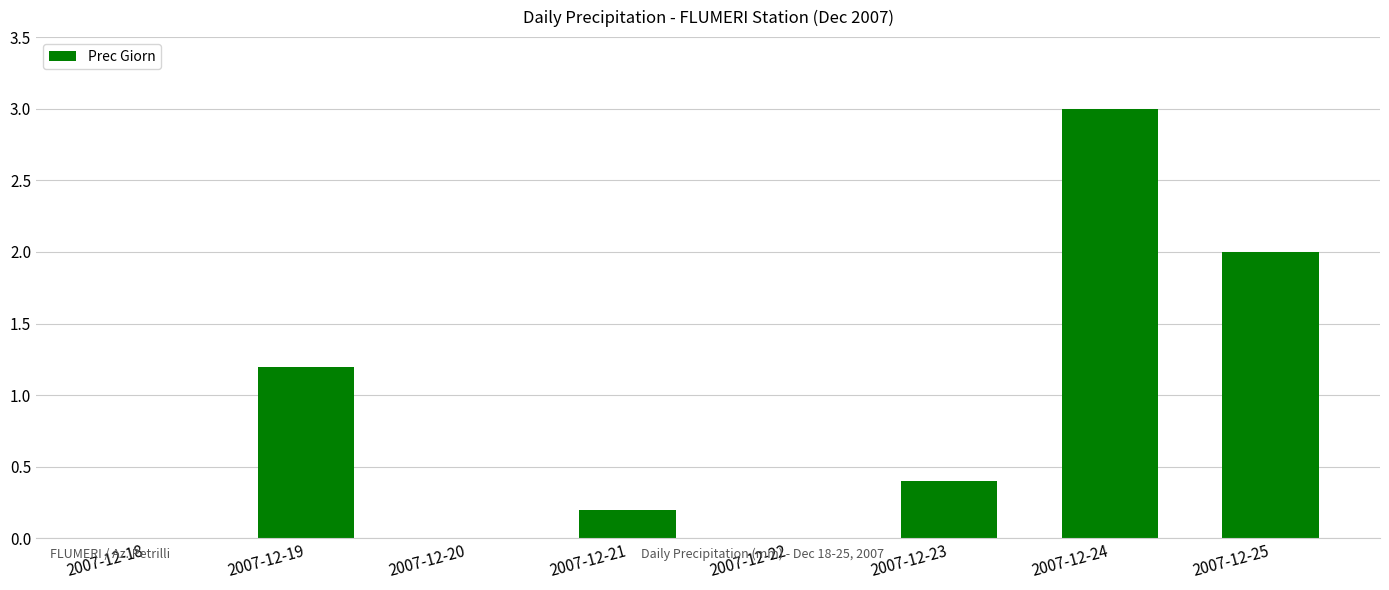

Which category has the highest value across all series?

2007-12-24